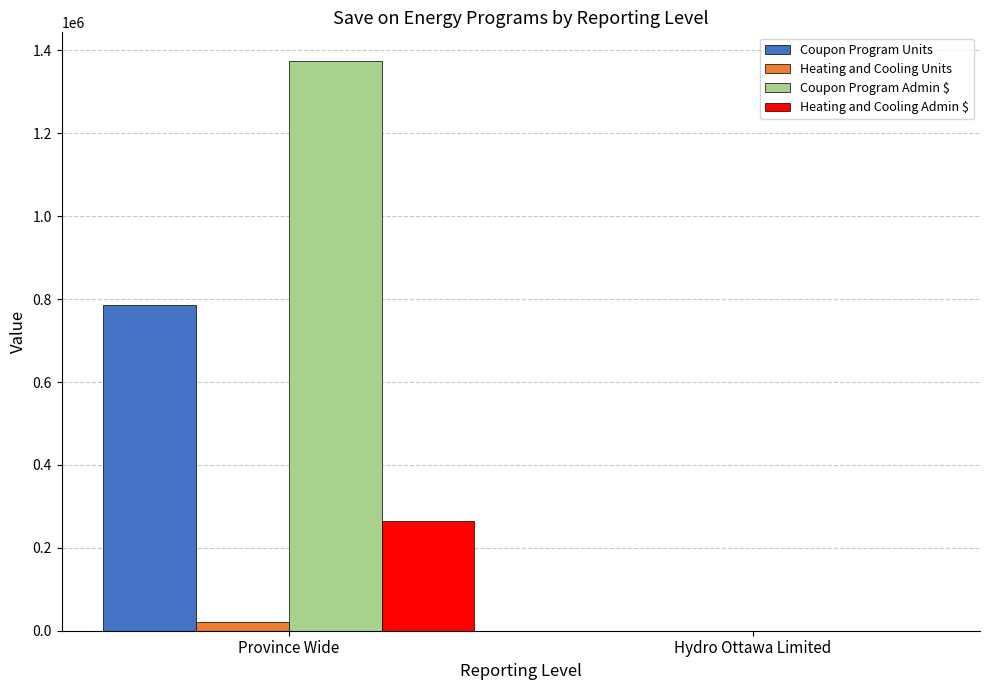

Is it true that Heating and Cooling Admin $ equals 0.0 at Hydro Ottawa Limited?

True